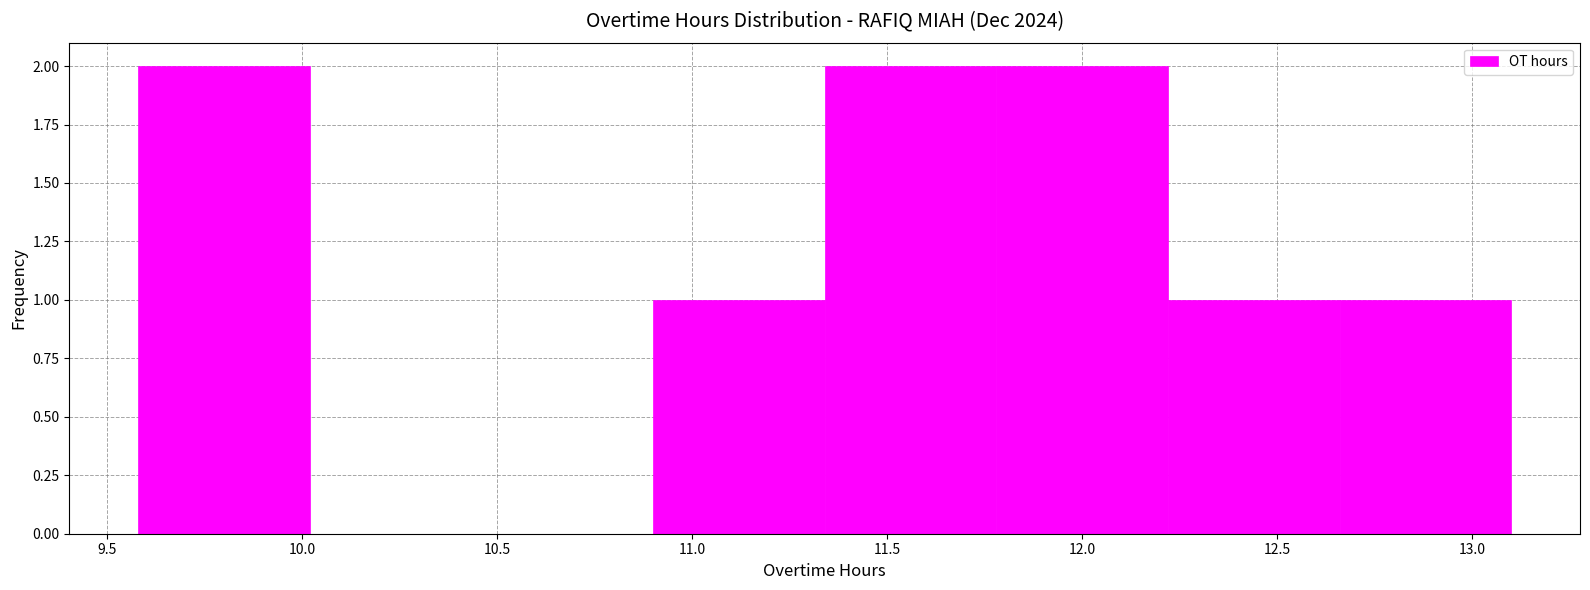

Reading left to right, list every bar in this chart as the range it spans on the x-axis followed by its height. Neither the bar edges nor the heights are printed on the chart, so give them approximately, as read against the axes.

9.58 to 10.02: 2
10.02 to 10.46: 0
10.46 to 10.90: 0
10.90 to 11.34: 1
11.34 to 11.78: 2
11.78 to 12.22: 2
12.22 to 12.66: 1
12.66 to 13.10: 1